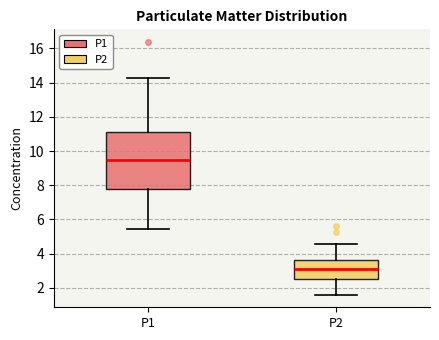

Reading left to right, transcribe this box plot: for each box, give where its median line is, the range the box spans, and where its two whiskers end, as read against the y-axis. The values are not printed on the chart, so give them approximately, as read against the axis.

P1: median 9.4, box 7.8 to 11.0, whiskers 5.4 to 14.2
P2: median 3.2, box 2.4 to 3.6, whiskers 1.6 to 4.6